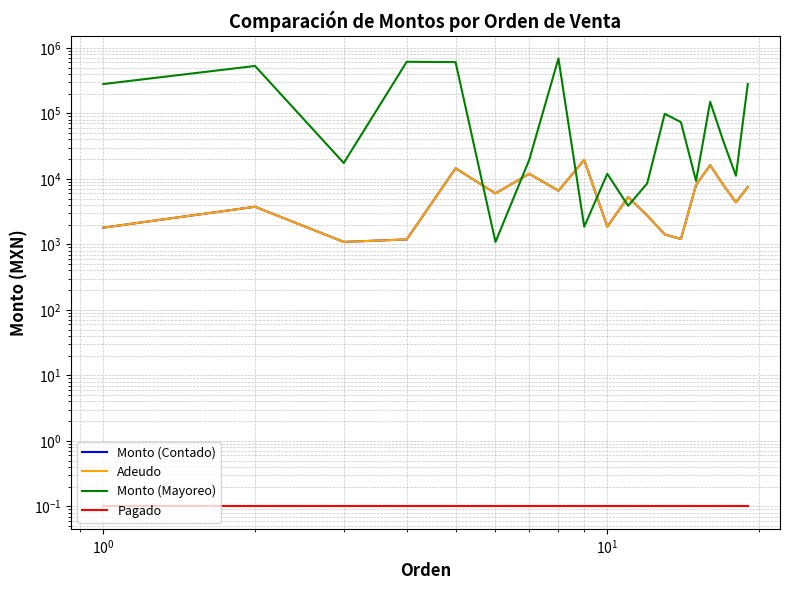

What is the highest value of the Monto (Mayoreo) series?

689340.0